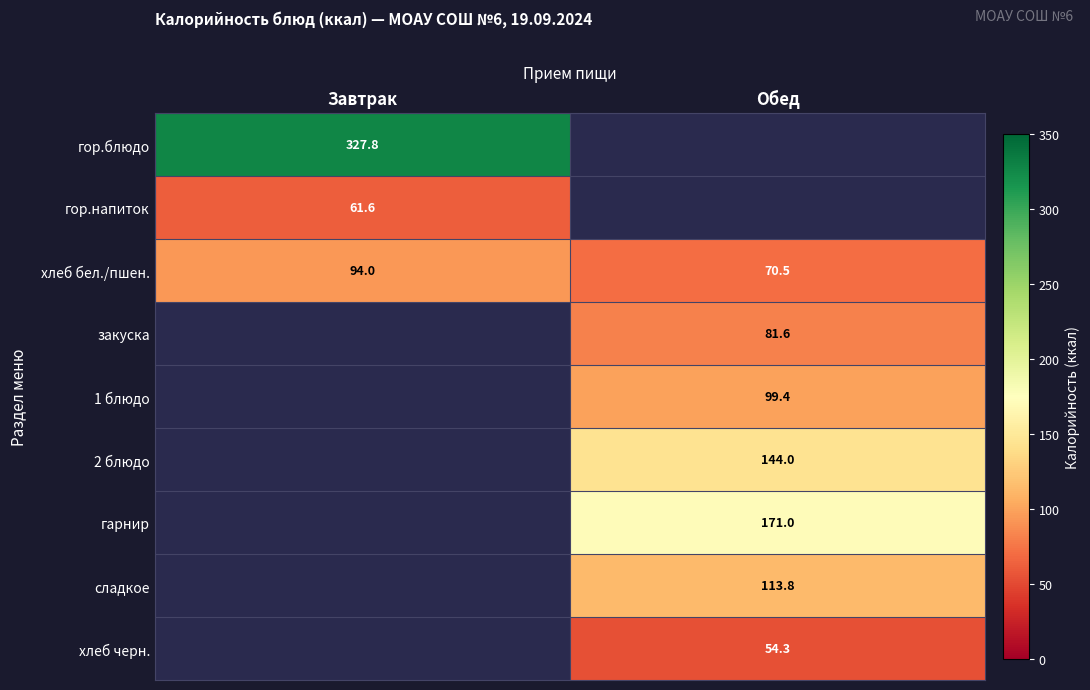

Which label corresponds to the largest value in the chart?

Завтрак